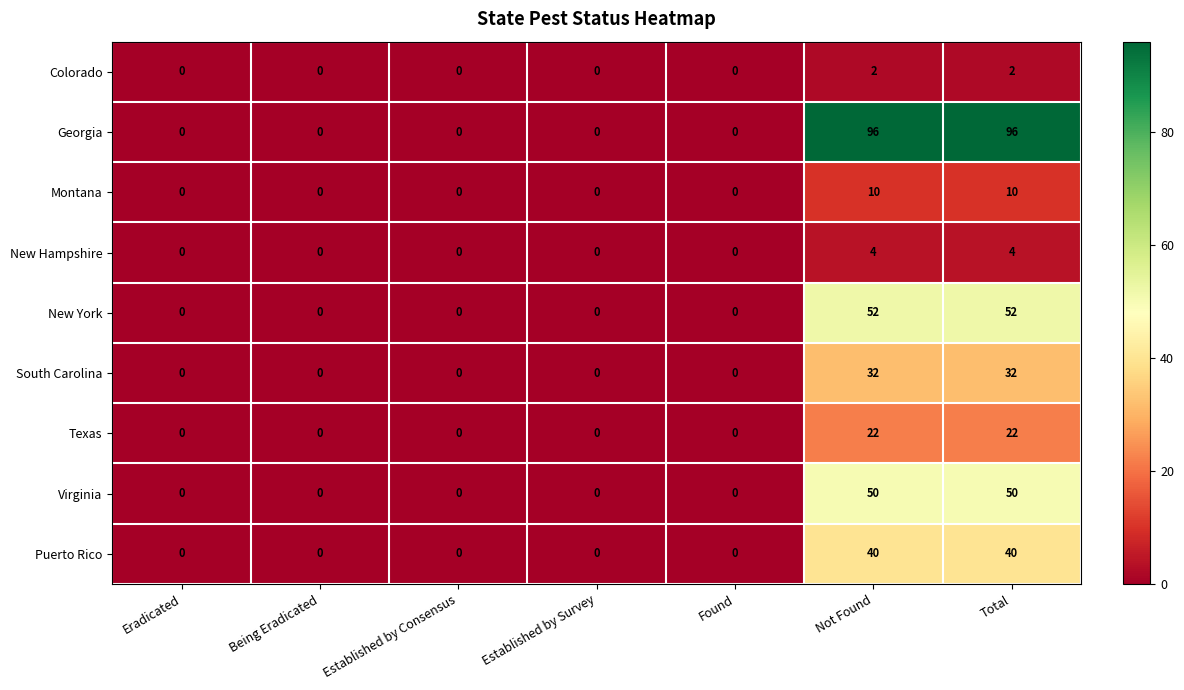

Which series has the largest total across all categories?

Georgia